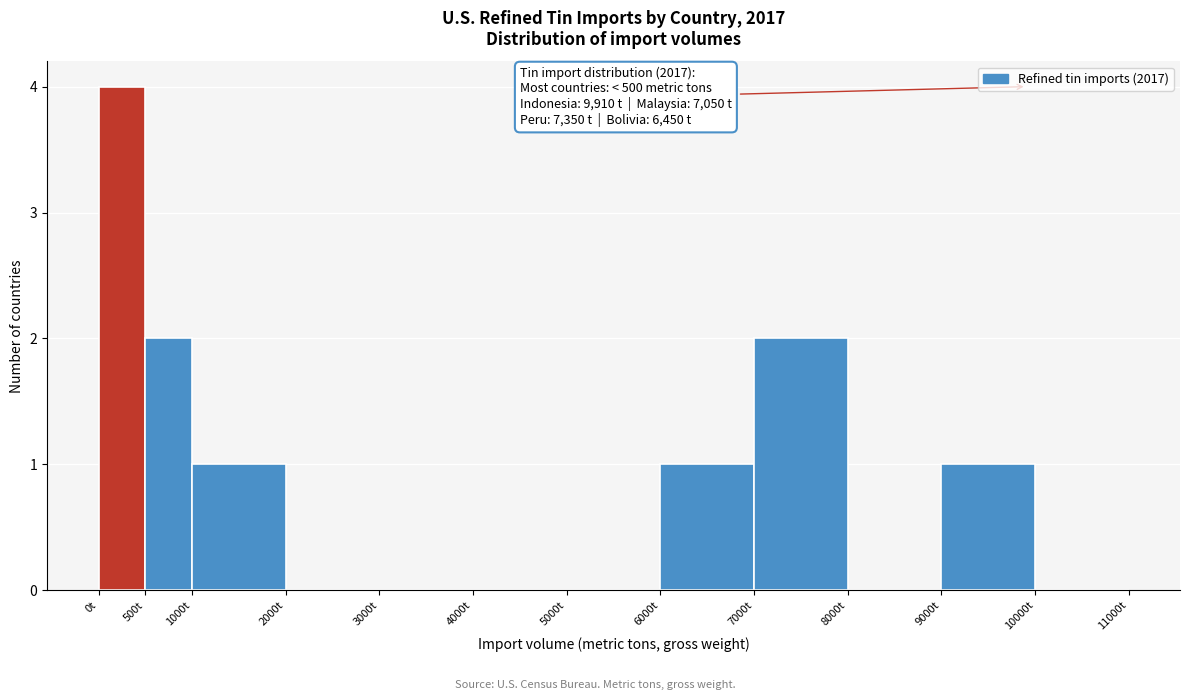

Which range on the x-axis has the tallest bar?

0 to 500